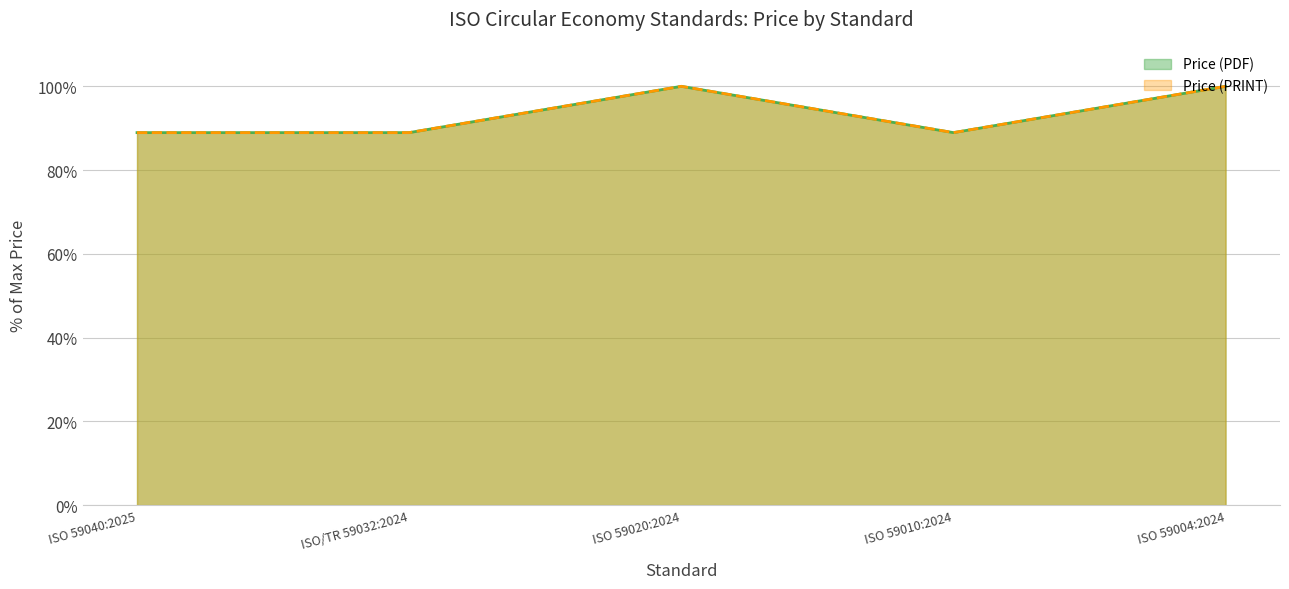

Reading left to right, extract all data points from this chart.

Price (PDF): 88.9	88.9	100.0	88.9	100.0
Price (PRINT): 88.9	88.9	100.0	88.9	100.0